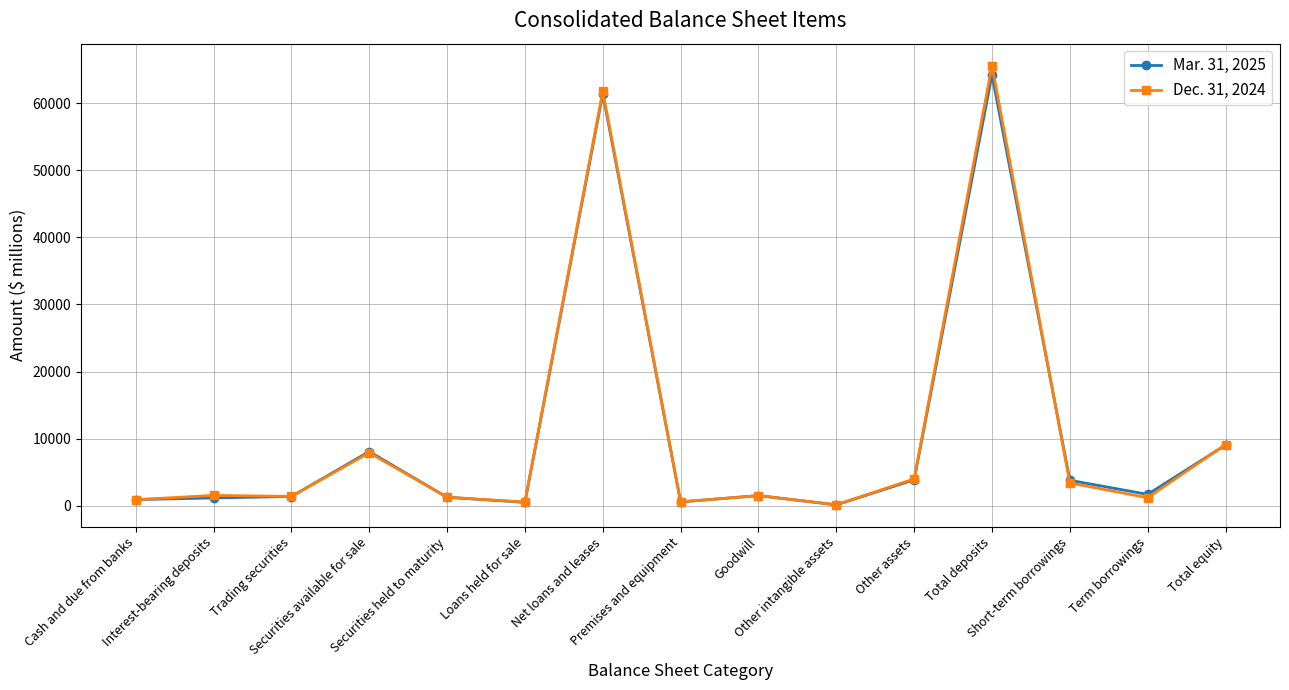

How many categories are shown in the chart?

15